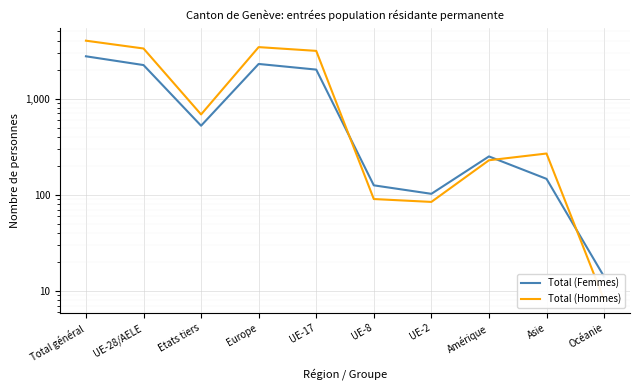

How many data points in Total (Femmes) are above 522?

4